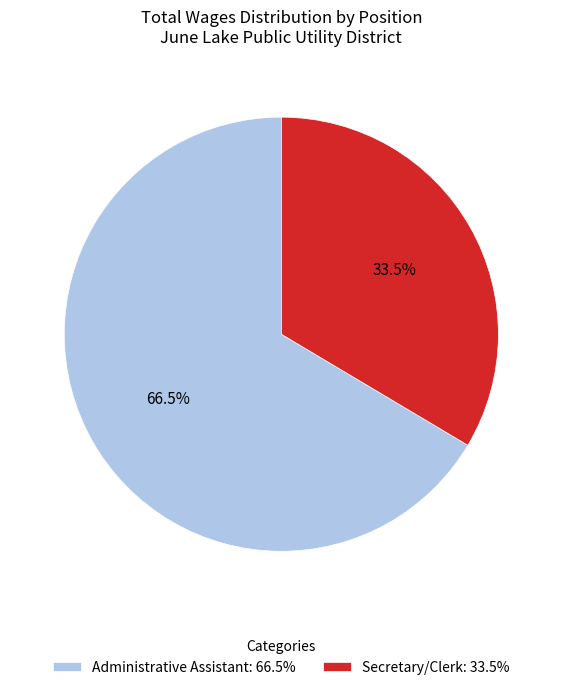

Rank the categories by value from lowest to highest.

Secretary/Clerk, Administrative Assistant